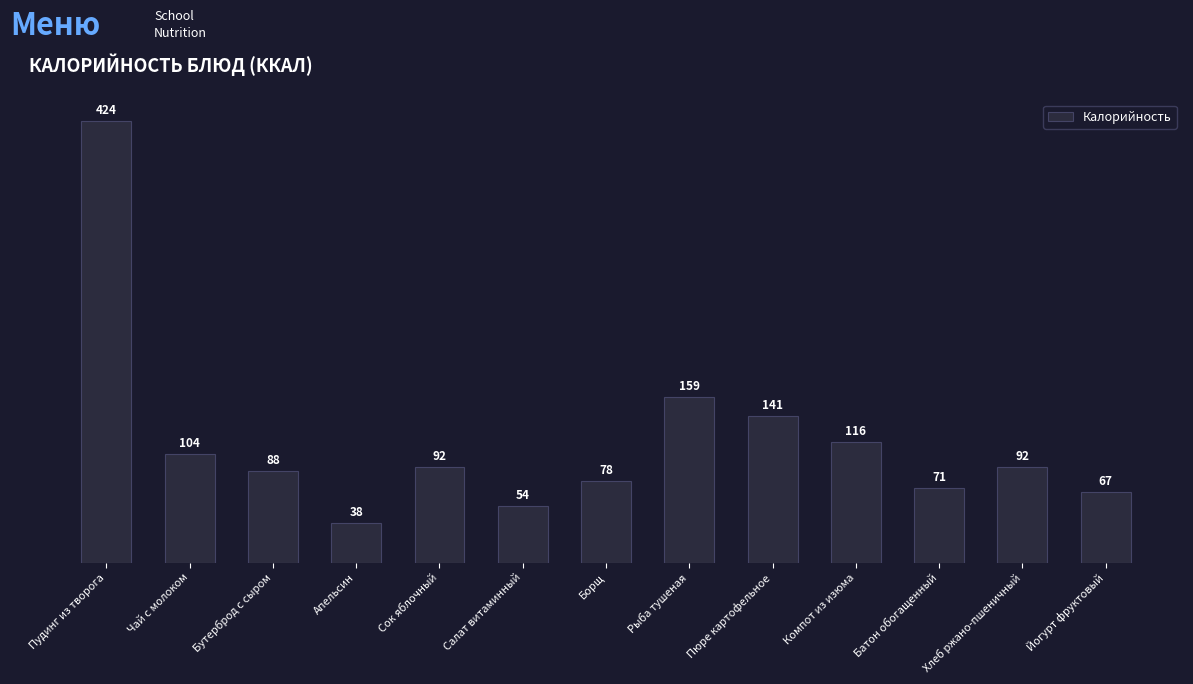

Where is the data nearest to the value 231?

Рыба тушеная